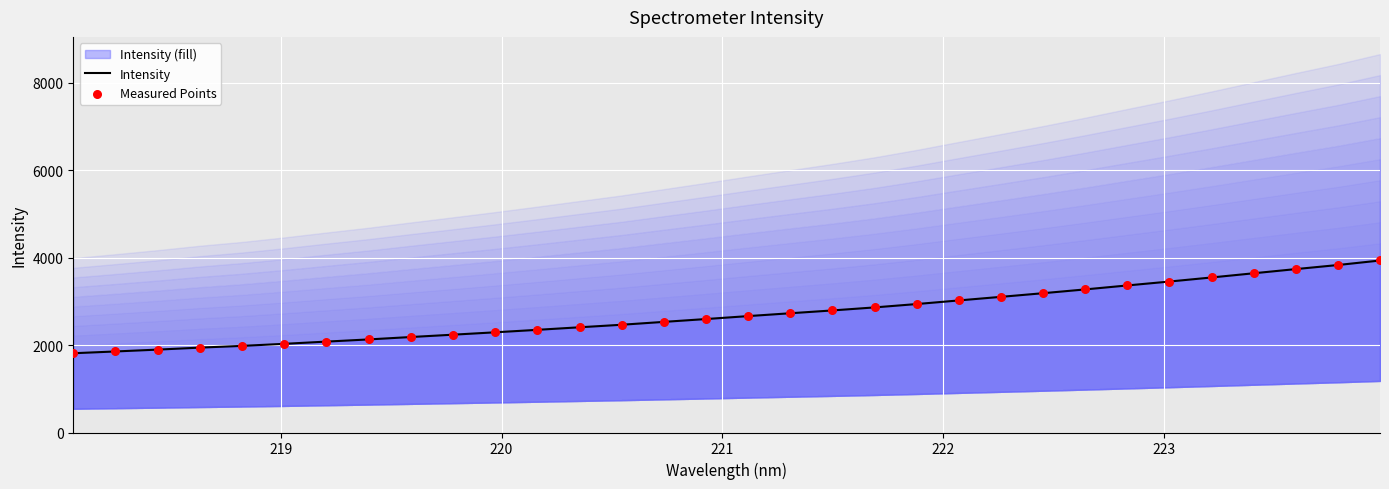

At how many categories does at least one series exceed 2447?

19